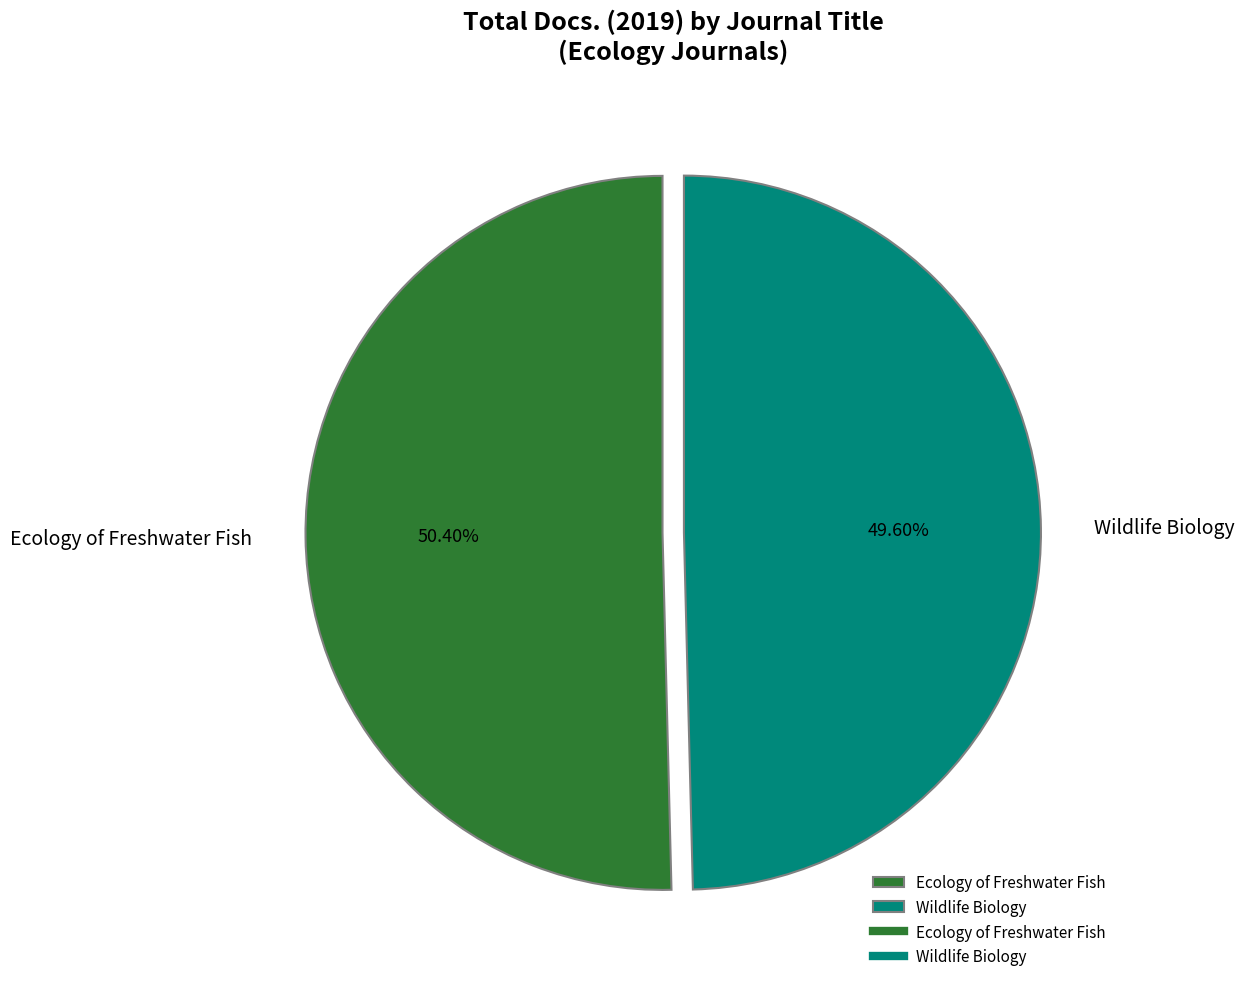

To the nearest percent, what is the average slice percentage?

50%